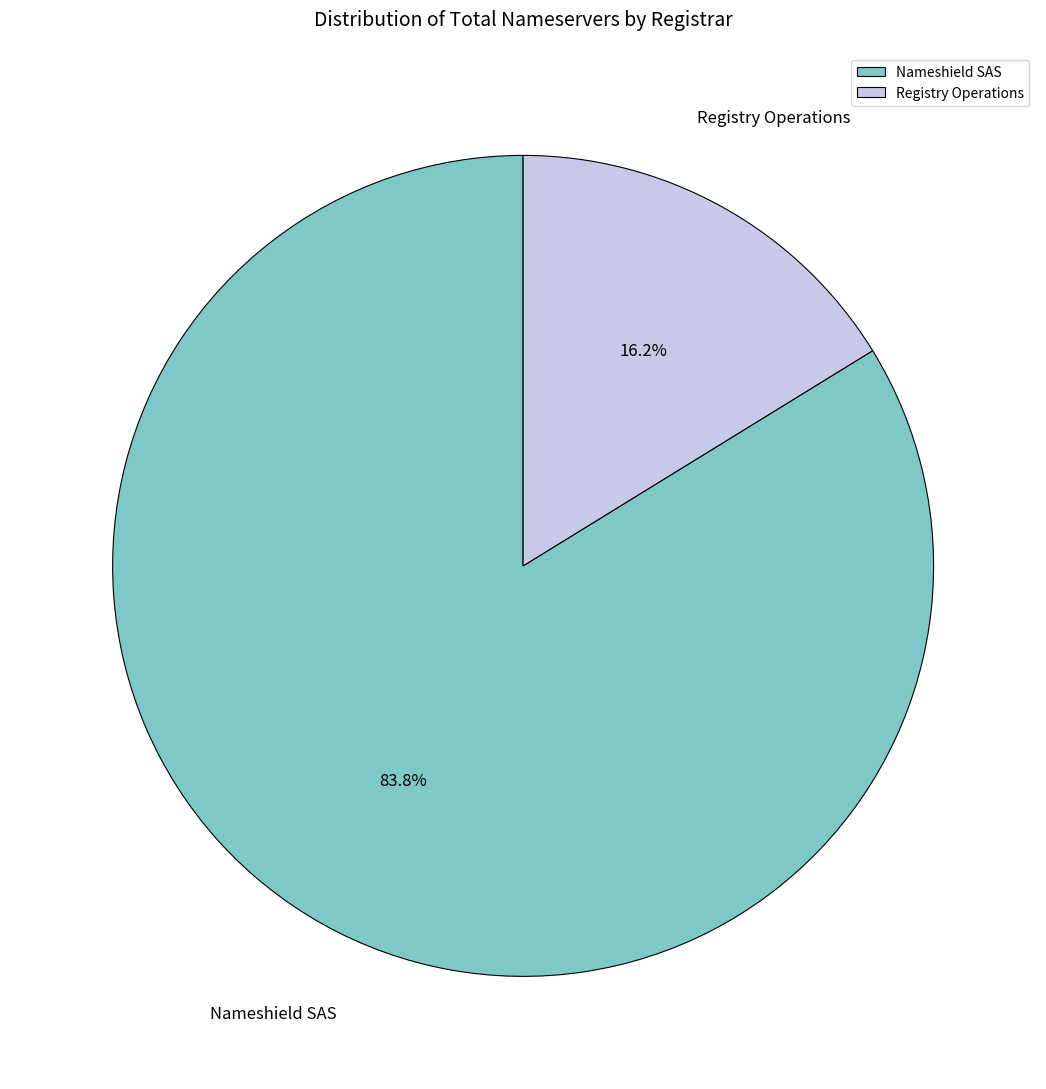

Between Nameshield SAS and Registry Operations, which is larger?

Nameshield SAS